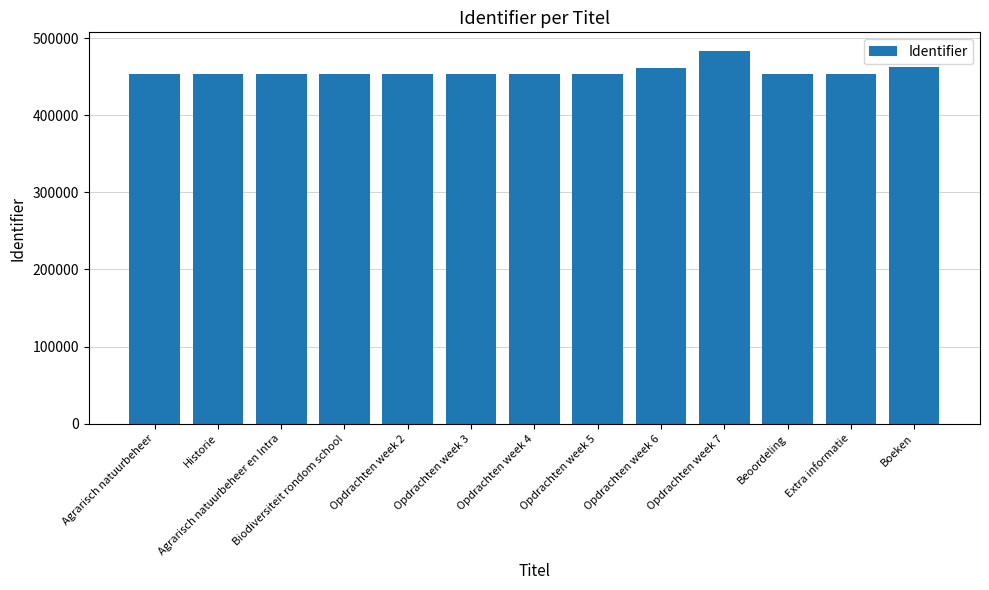

Approximately how many times larger is the value at Boeken compared to Beoordeling?

1.0